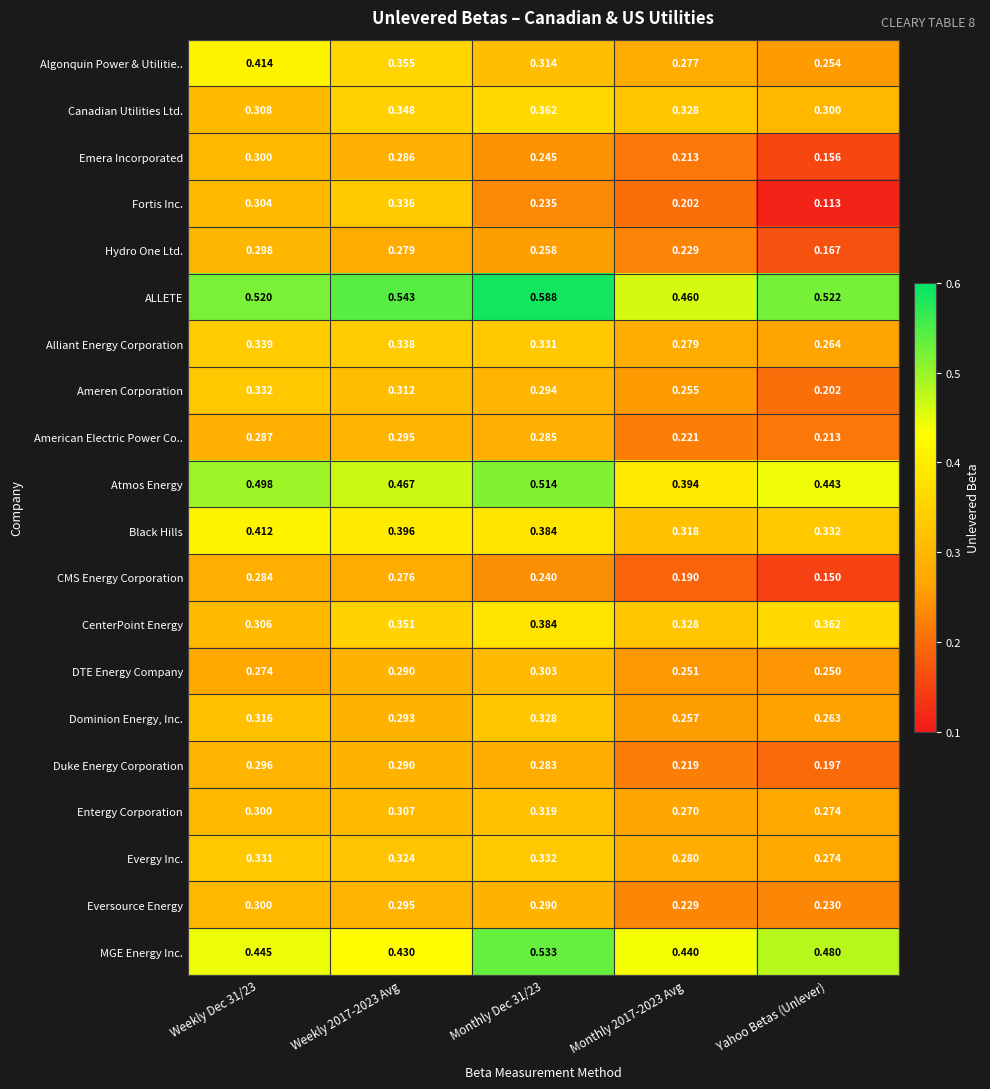

Which series has the widest spread of values?

Fortis Inc.